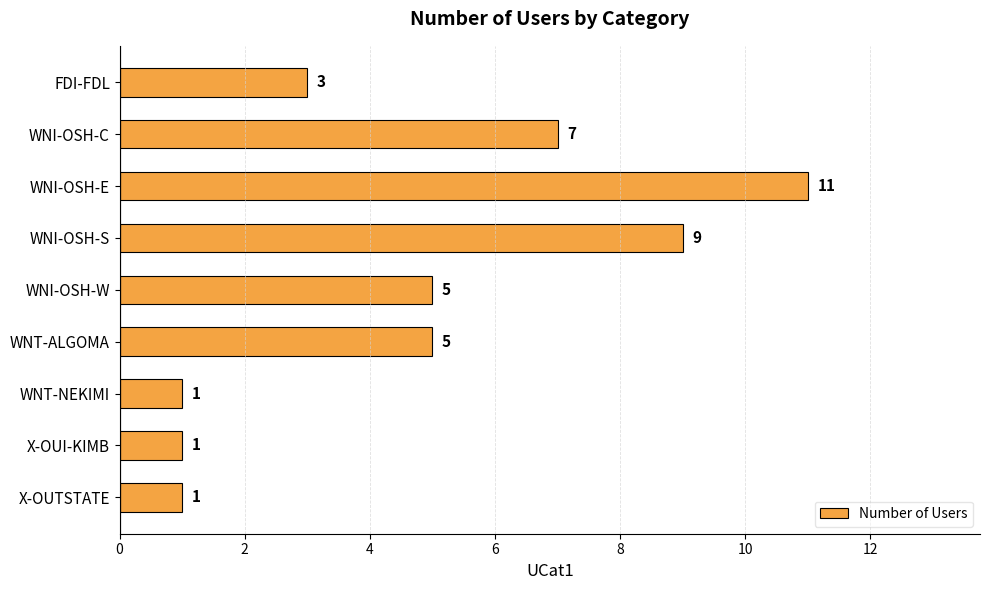

What is the average value?

5